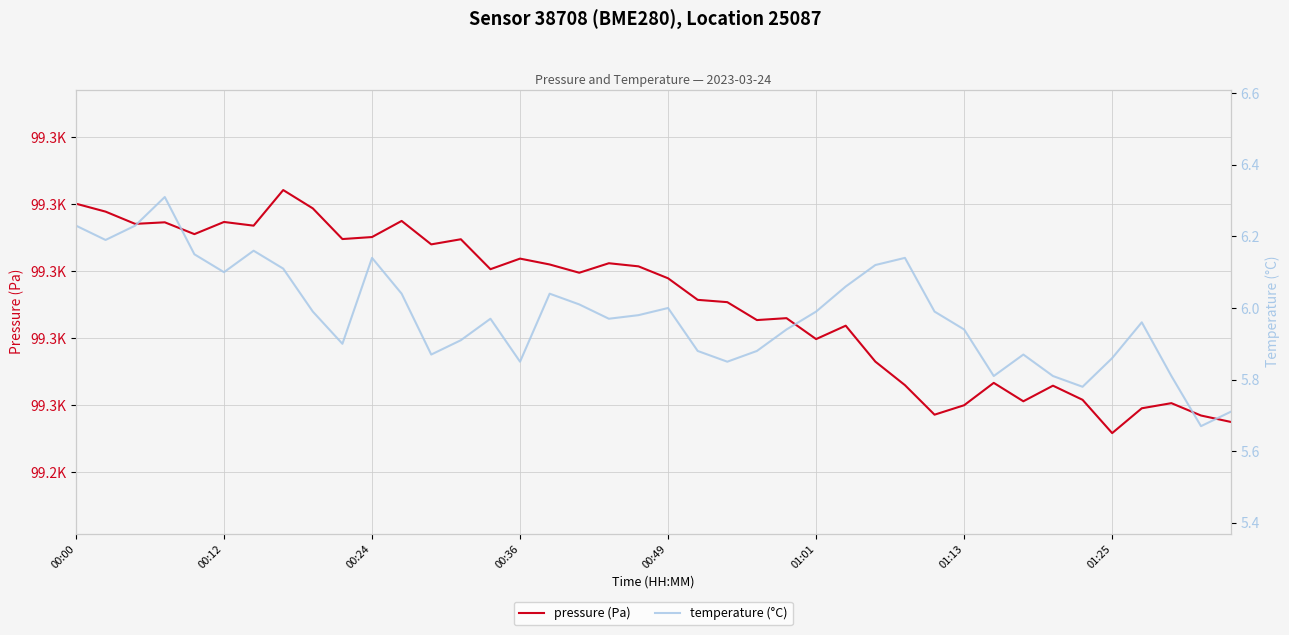

True or false: temperature (°C) and pressure (Pa) cross at least once.

False